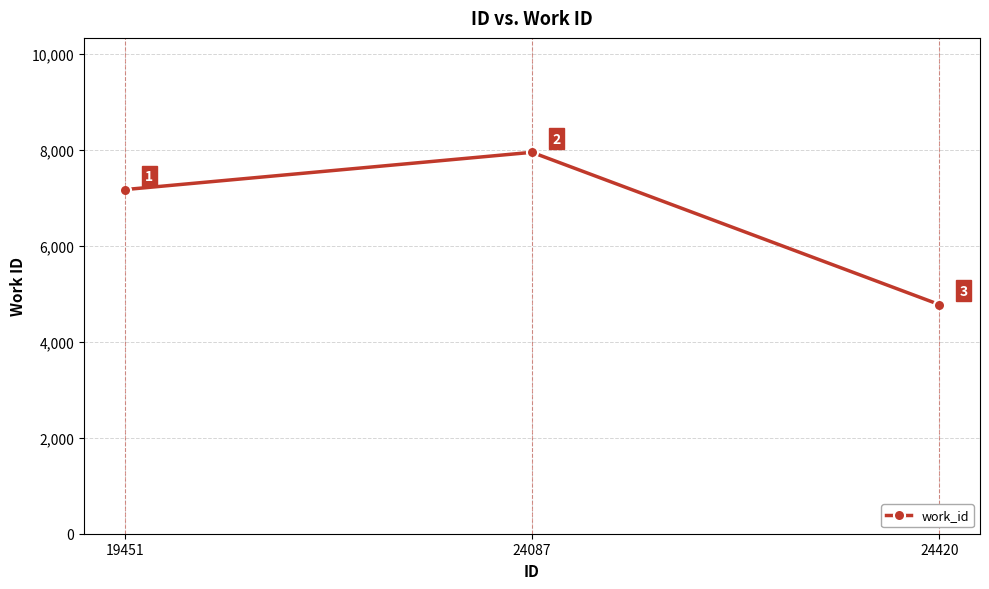

Reading right to left, what are all the values shown in this chart?

4774	7945	7168